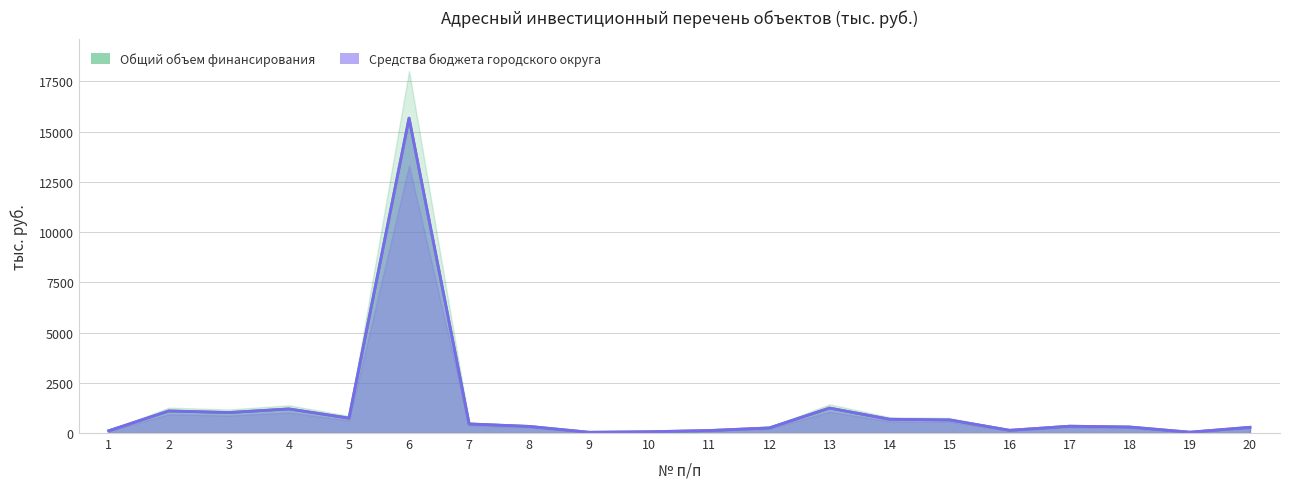

At which category does the chart reach its minimum across all series?

9